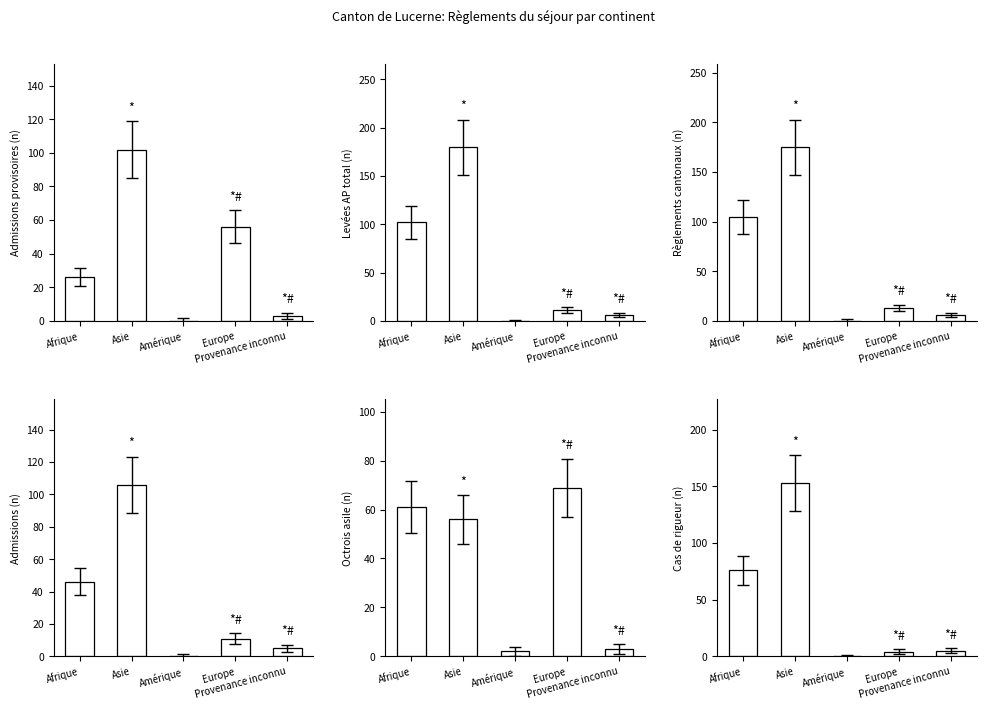

Between Asie and Europe, which series saw the biggest shift?

Levées AP total (col_4)